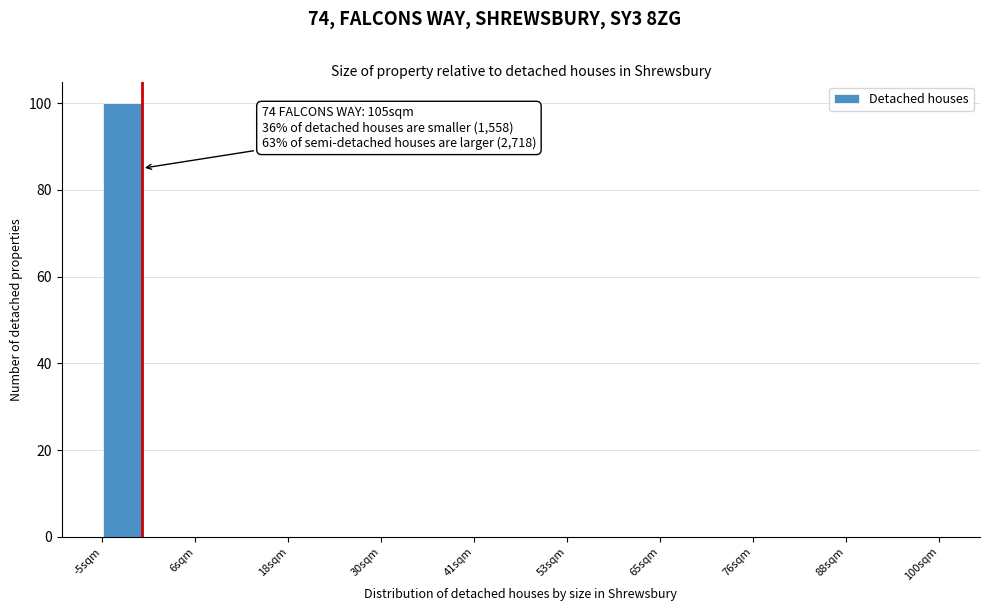

Around what value on the x-axis is the tallest bar? Give the approximate position of its centre, as read against the axis.

-2